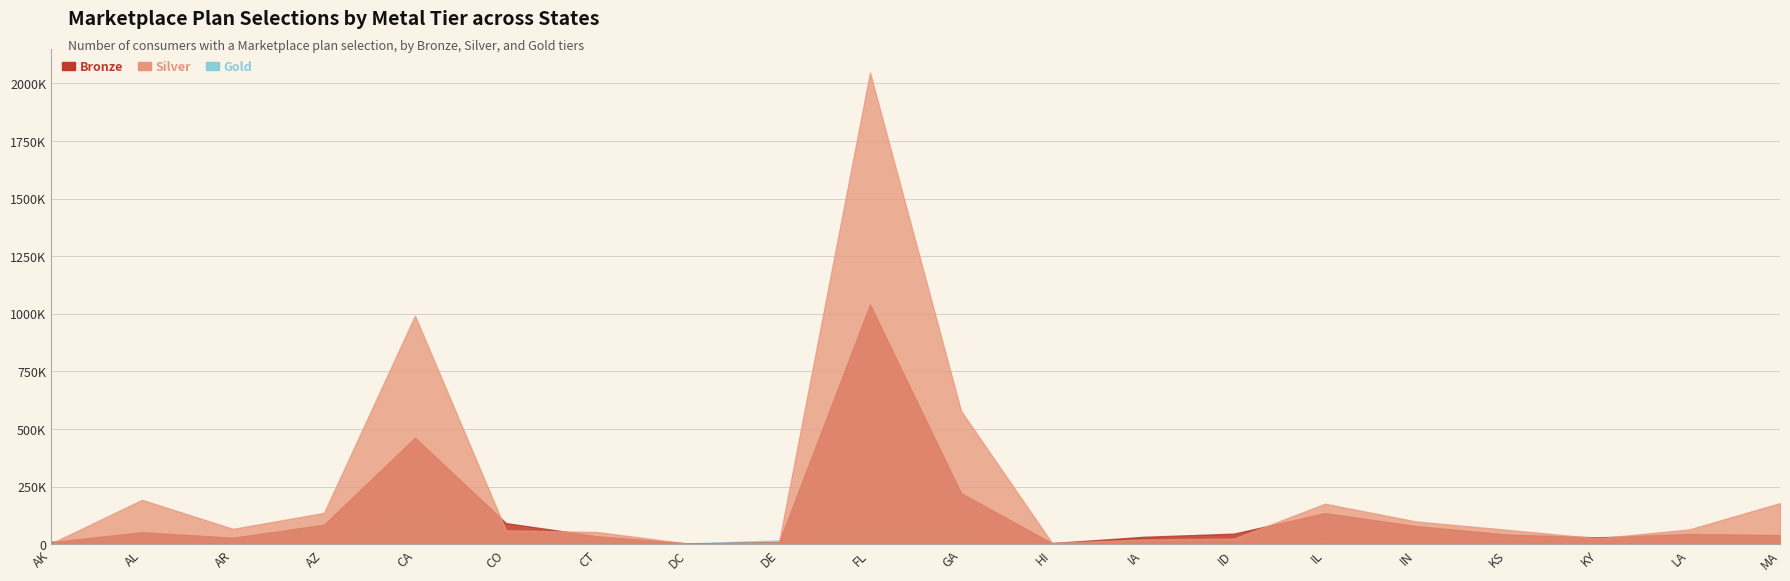

List the series in order of their peak value, lowest first.

Gold, Bronze, Silver